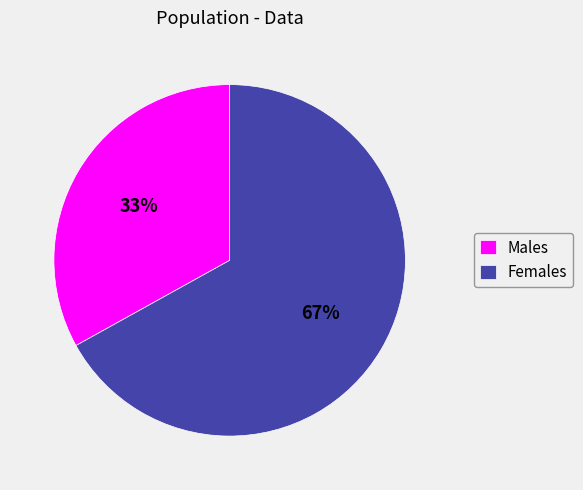

To the nearest percent, what is the difference between the largest and smallest slice percentages?

34%